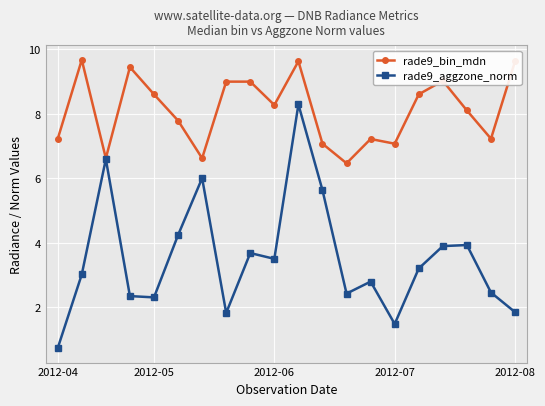

List the series in order of their peak value, lowest first.

rade9_aggzone_norm, rade9_bin_mdn